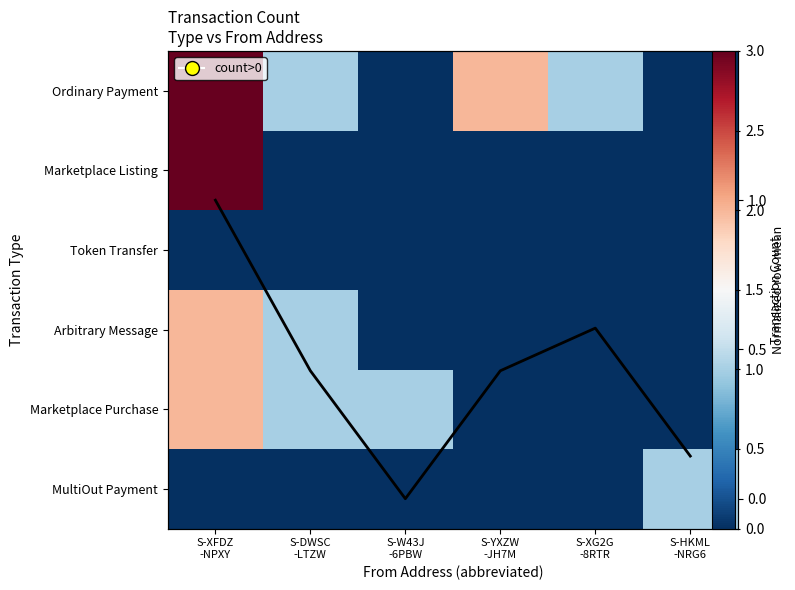

How many categories are shown in the chart?

6